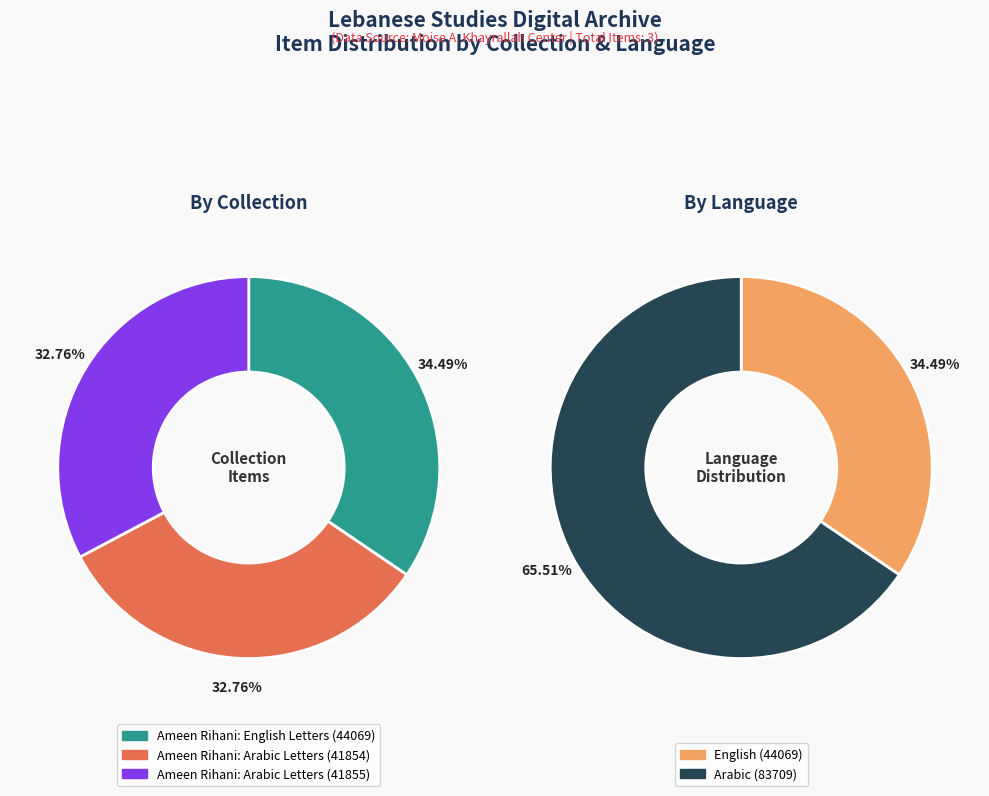

How many slices are in this pie chart?

3